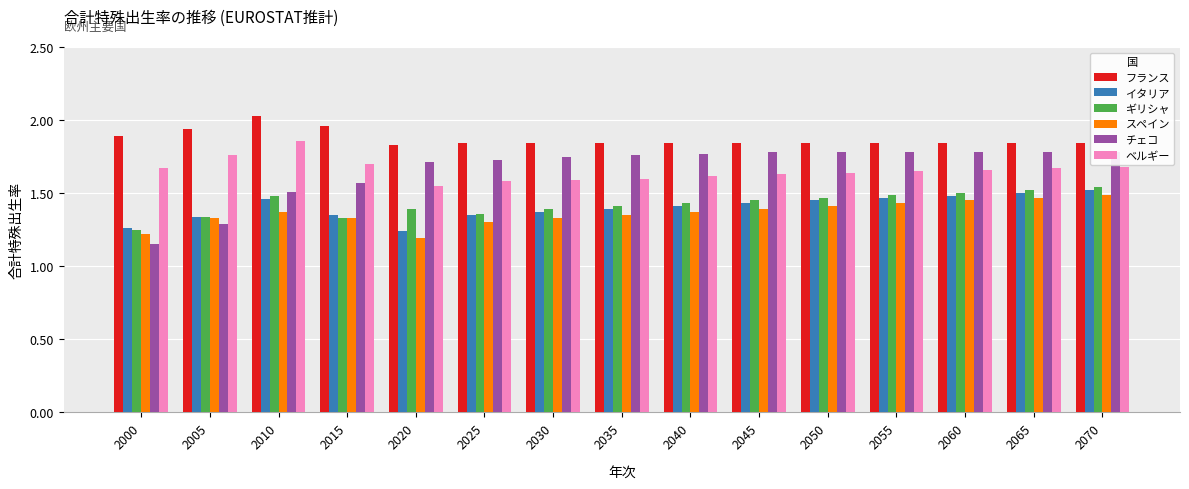

What is the sum of all スペイン values?

20.4